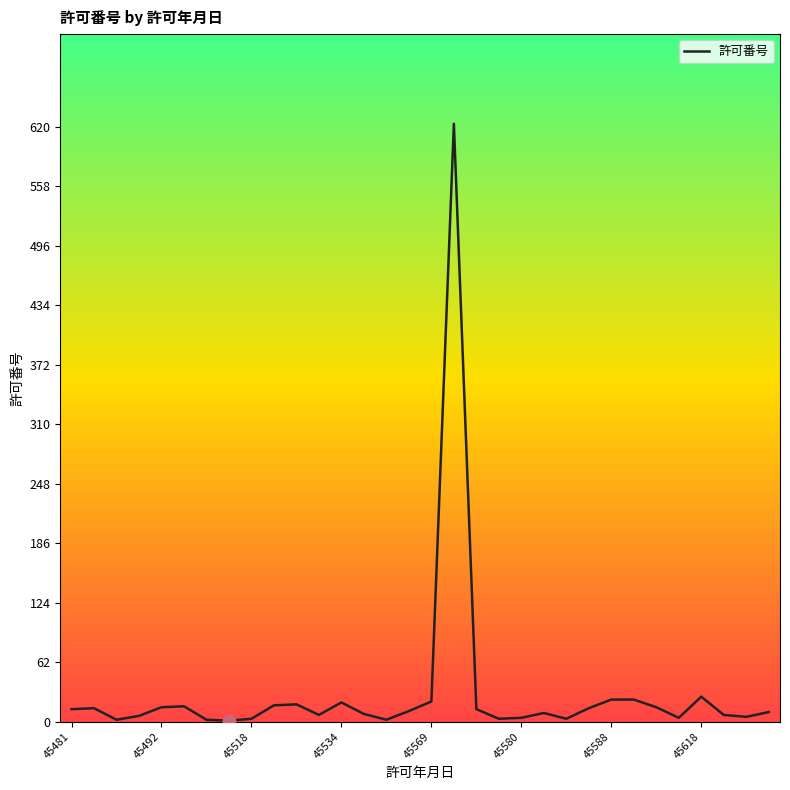

What is the difference between the maximum and minimum values?

622